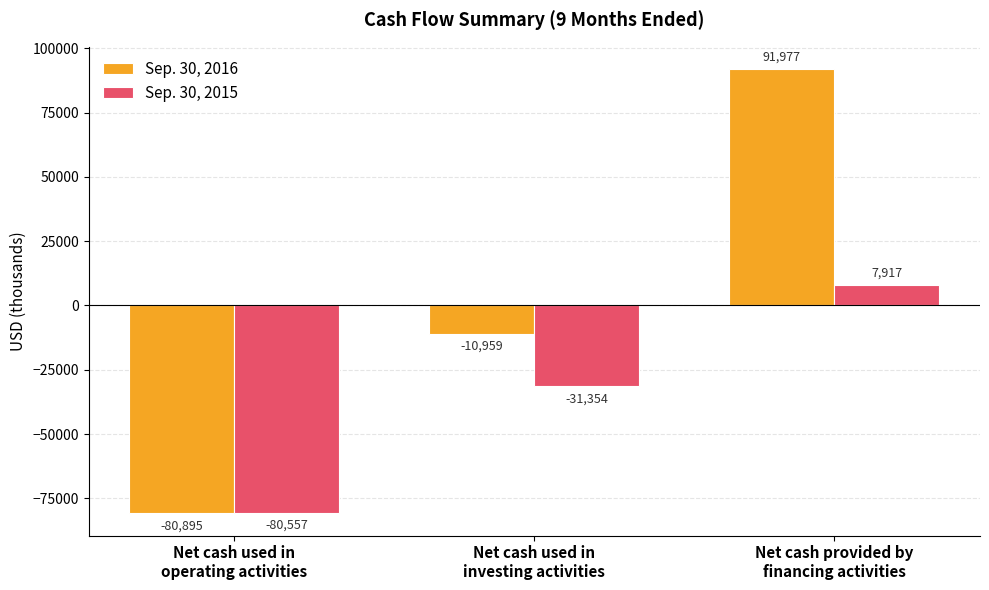

Which series has the largest total across all categories?

Sep. 30, 2016